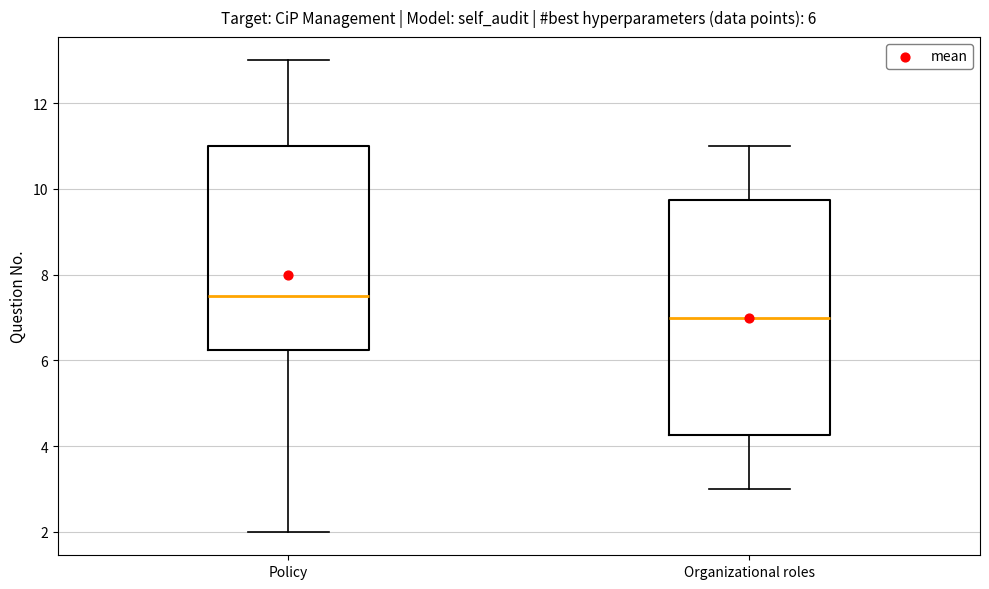

Comparing the boxes themselves (not the whiskers), which one is the tallest?

Organizational roles